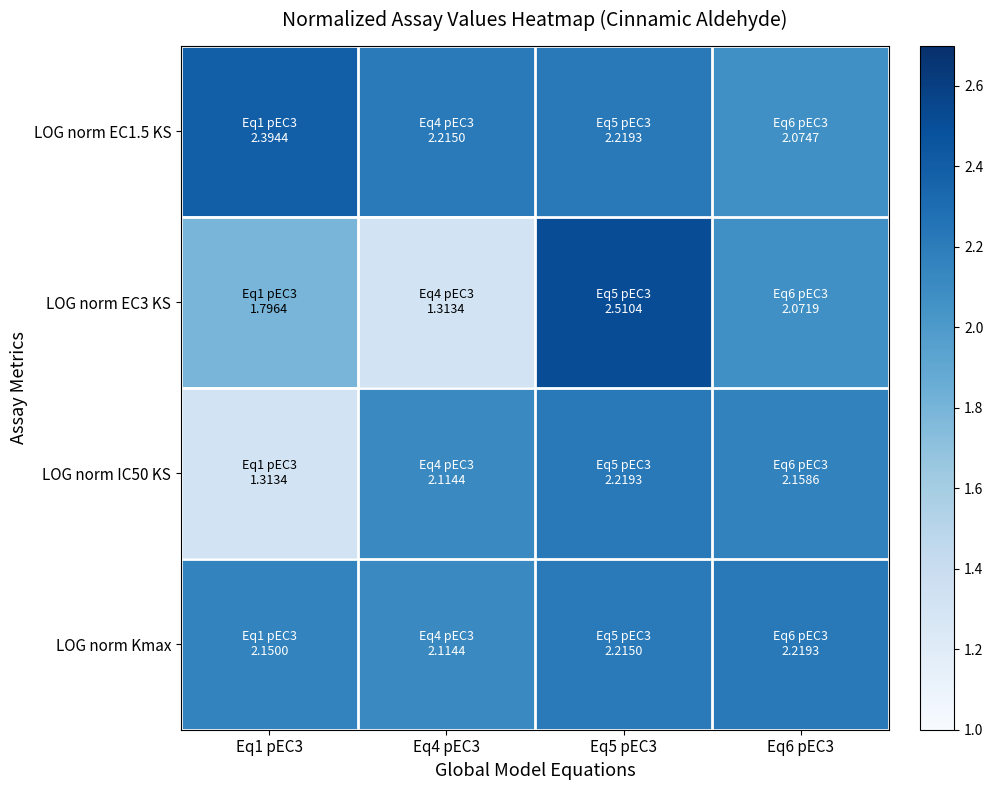

Which series has the widest spread of values?

LOG norm EC3 KS